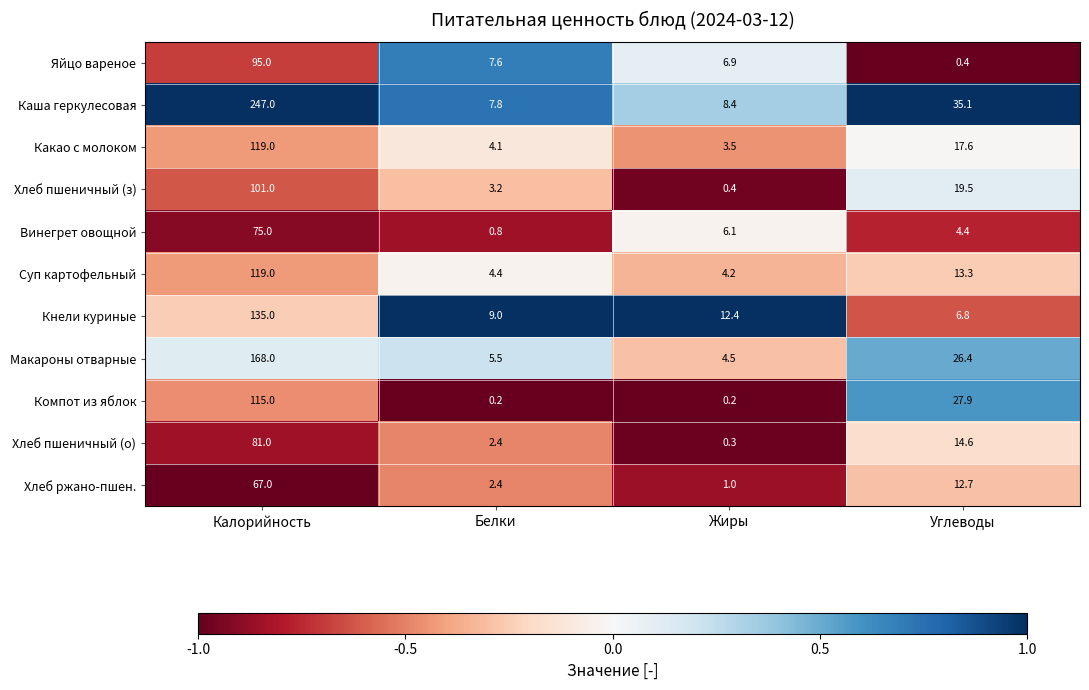

At Жиры, list the series in order from largest to smallest.

Кнели куриные, Каша геркулесовая, Яйцо вареное, Винегрет овощной, Макароны отварные, Суп картофельный, Какао с молоком, Хлеб ржано-пшен., Хлеб пшеничный (з), Хлеб пшеничный (о), Компот из яблок